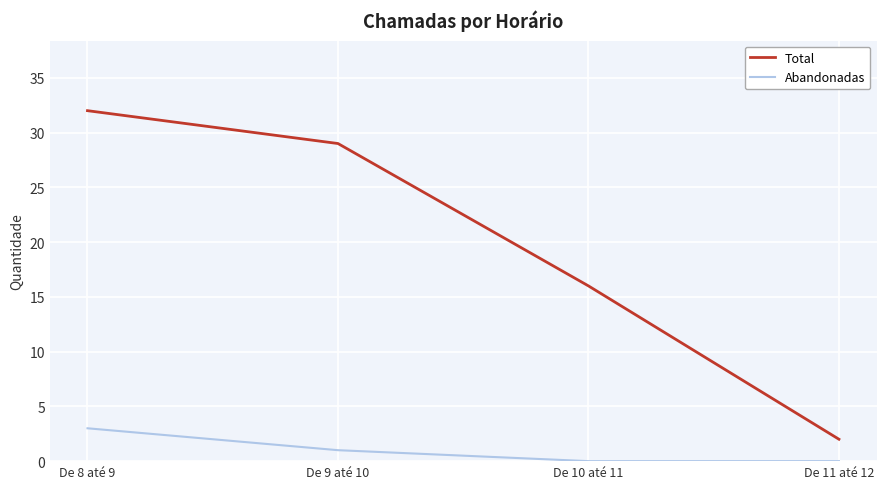

Where does the Abandonadas series first go above 1?

De 8 até 9